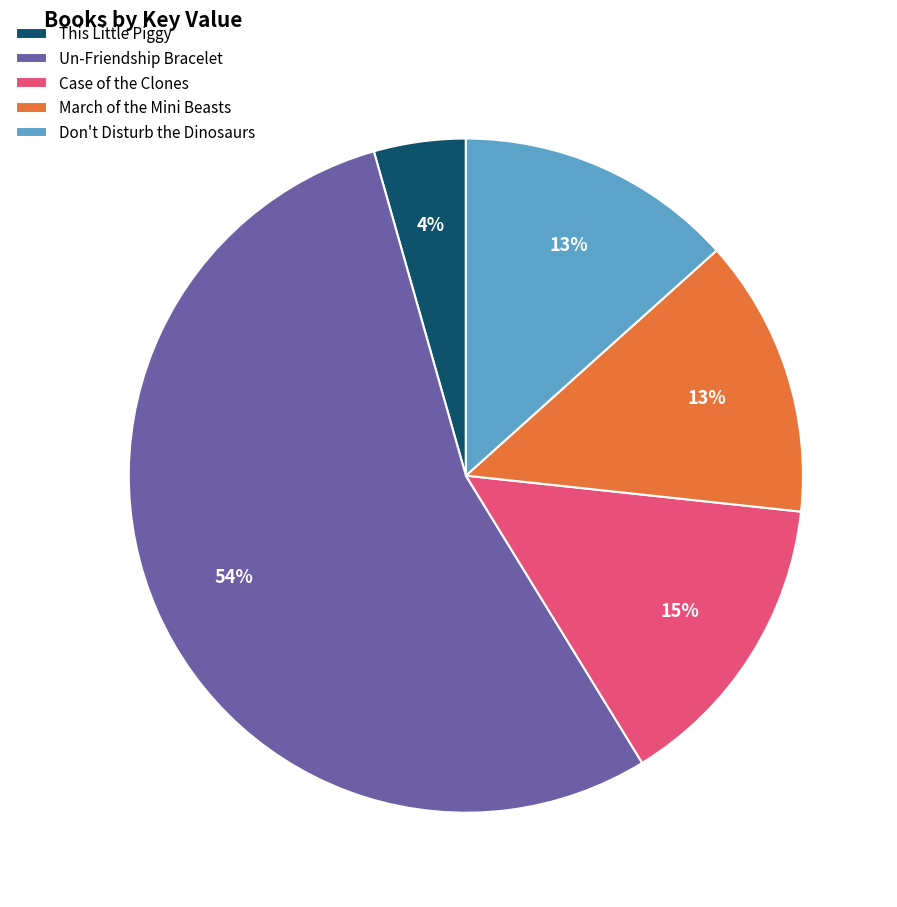

Which slice is the largest?

Un-Friendship Bracelet